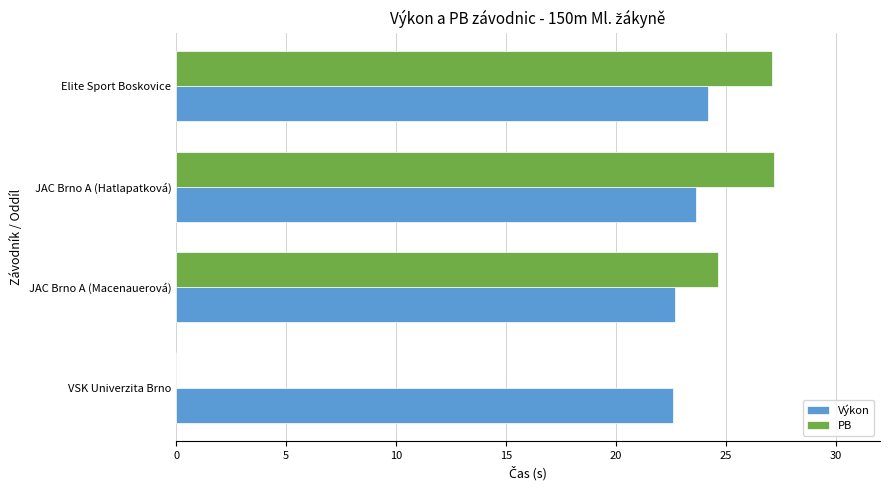

What is the total value across all series at Elite Sport Boskovice?

51.3